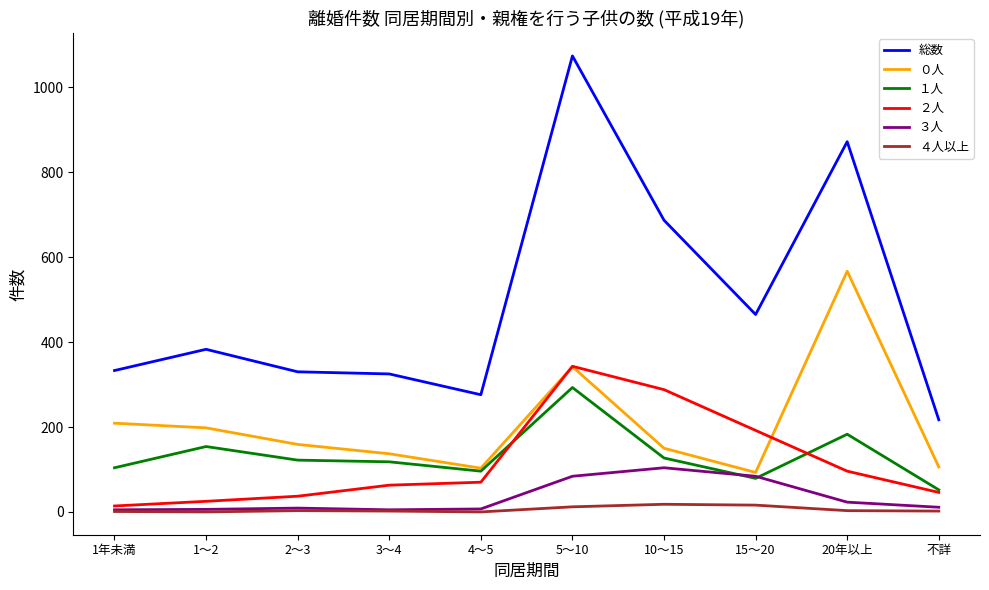

List the series in order of their peak value, lowest first.

４人以上, ３人, １人, ２人, ０人, 総数